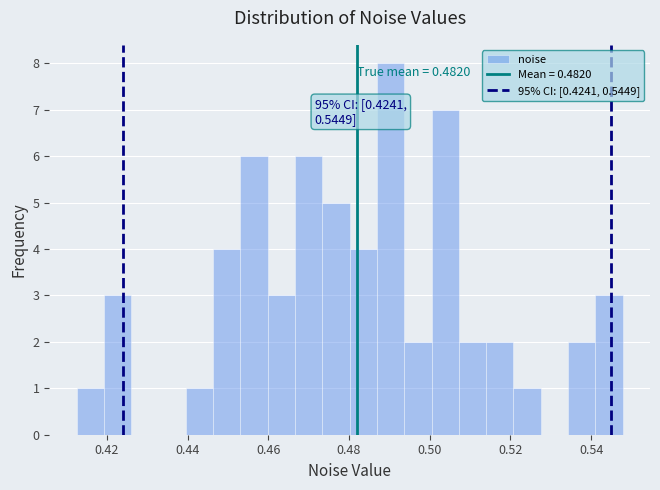

Read against the x-axis, roughly where is the centre of the tallest bar?

0.490